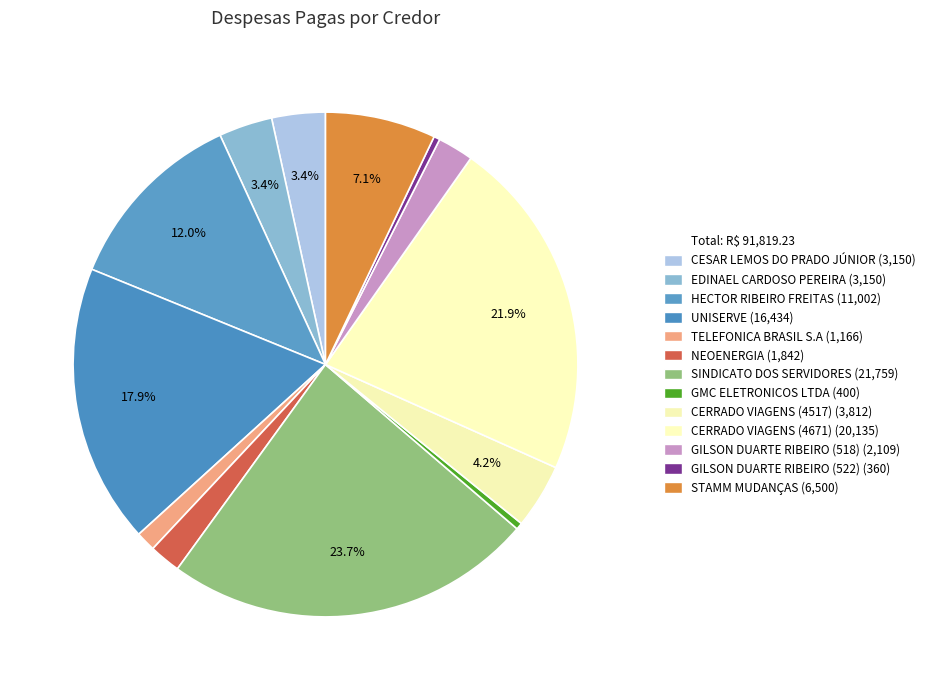

How many slices are in this pie chart?

13